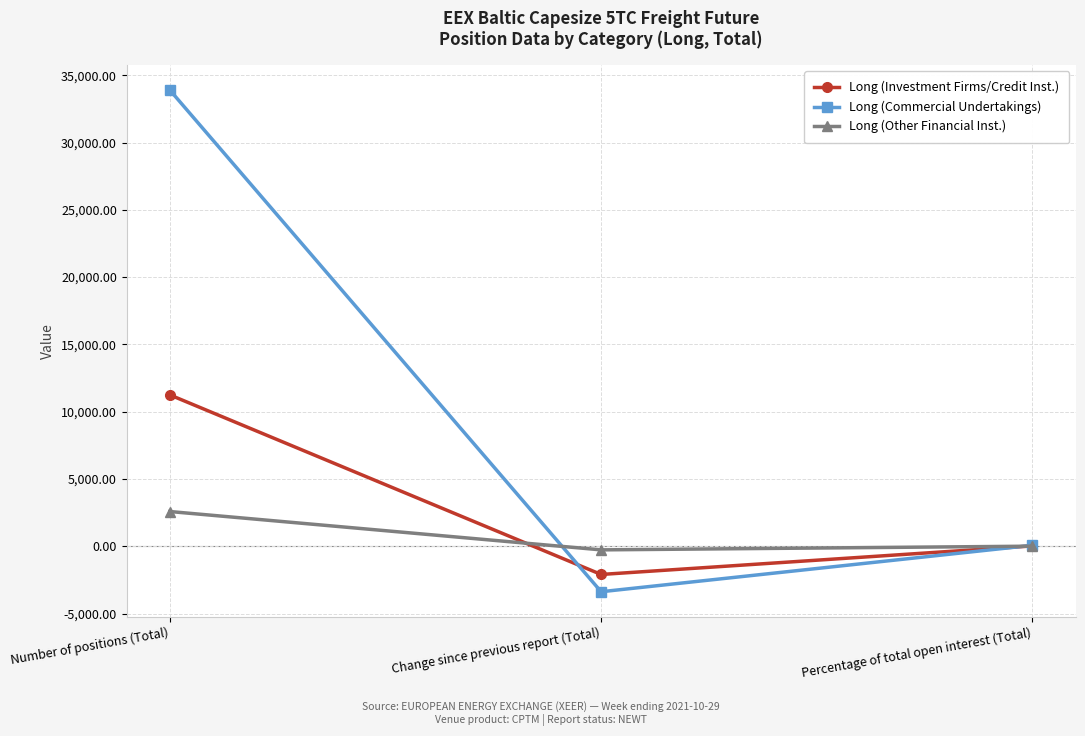

At which category is the sum across all series the highest?

Number of positions (Total)